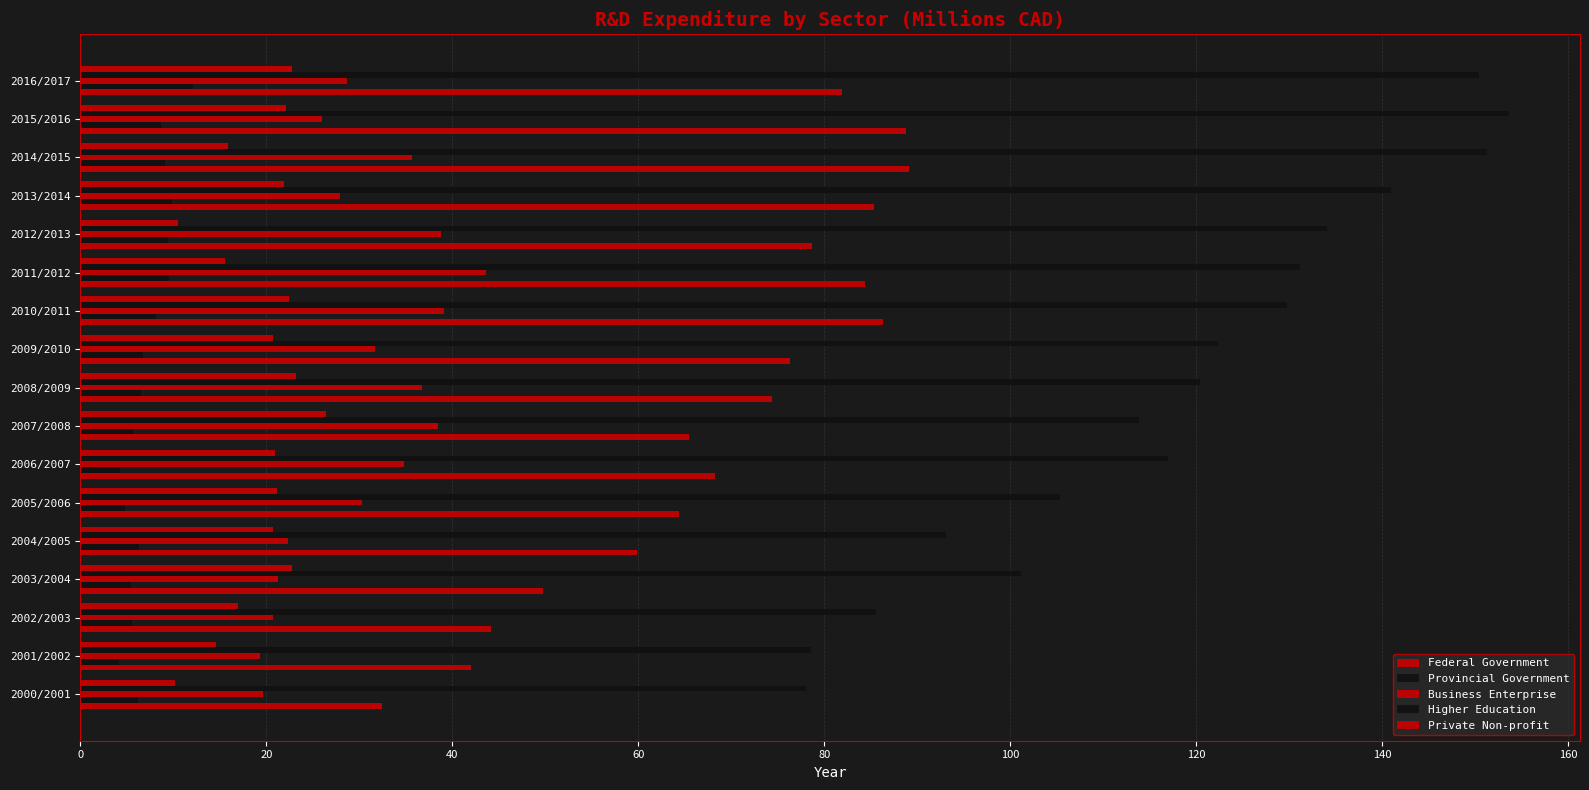

How many data points in Federal Government are above 74?

9